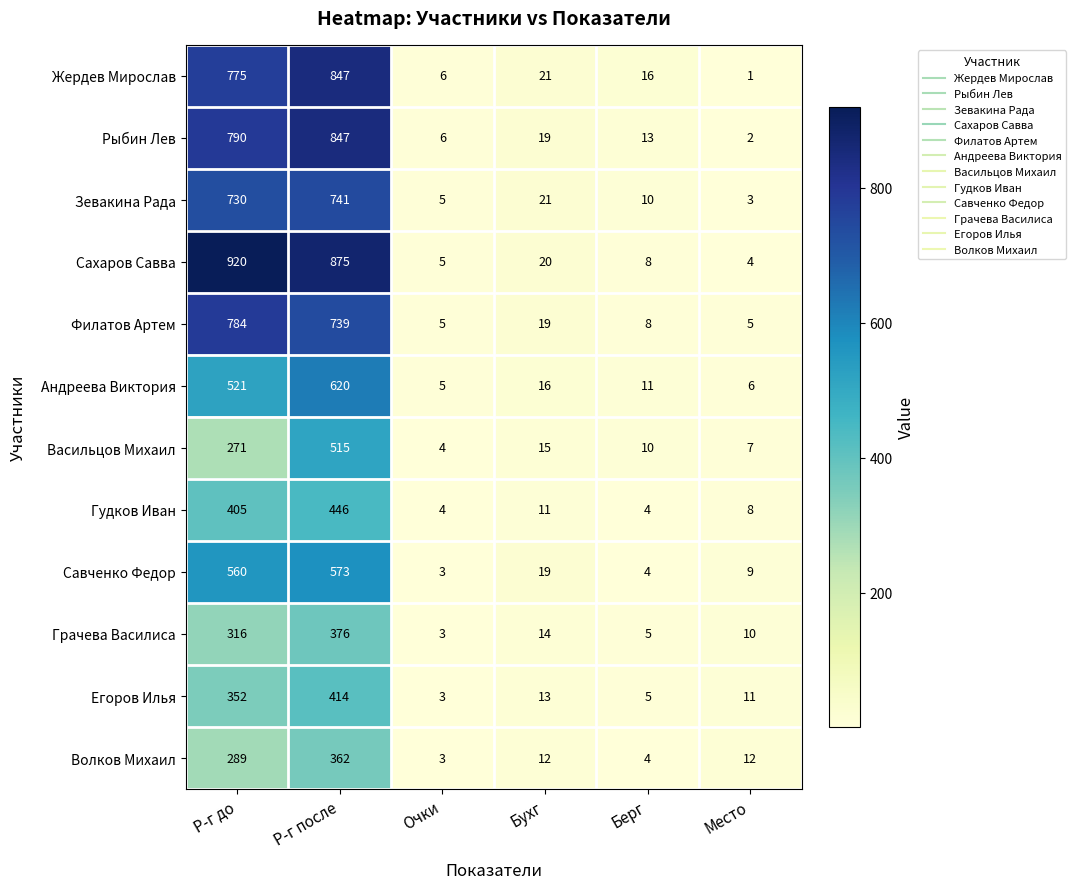

What is the difference between the maximum and minimum values in the Егоров Илья series?

411